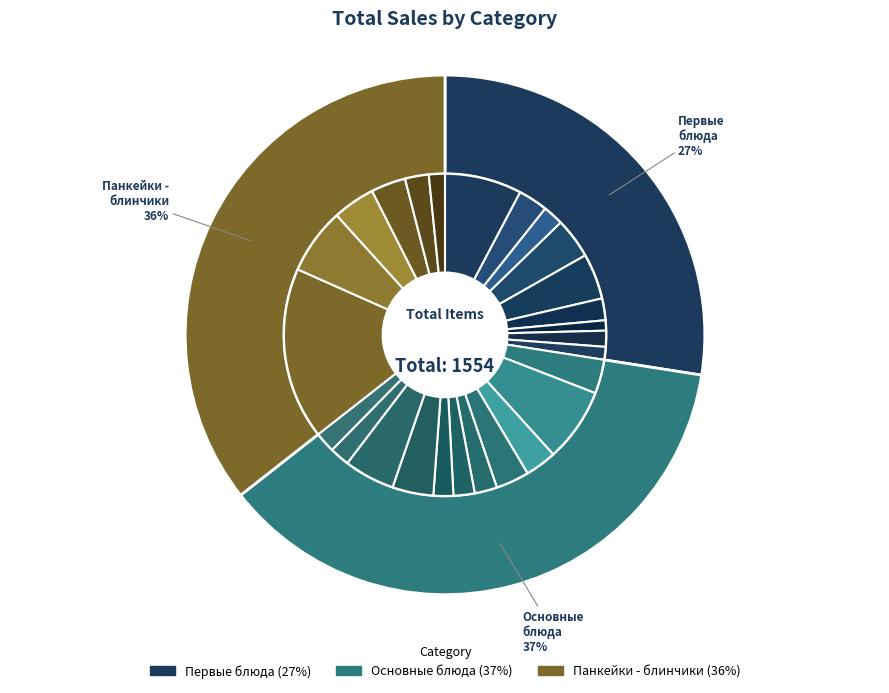

To the nearest percent, what percentage of the pie is CREPES JULIENNE?

2%